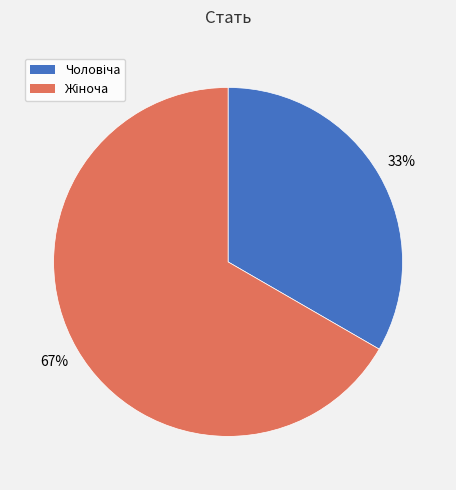

To the nearest percent, what is the average slice percentage?

50%